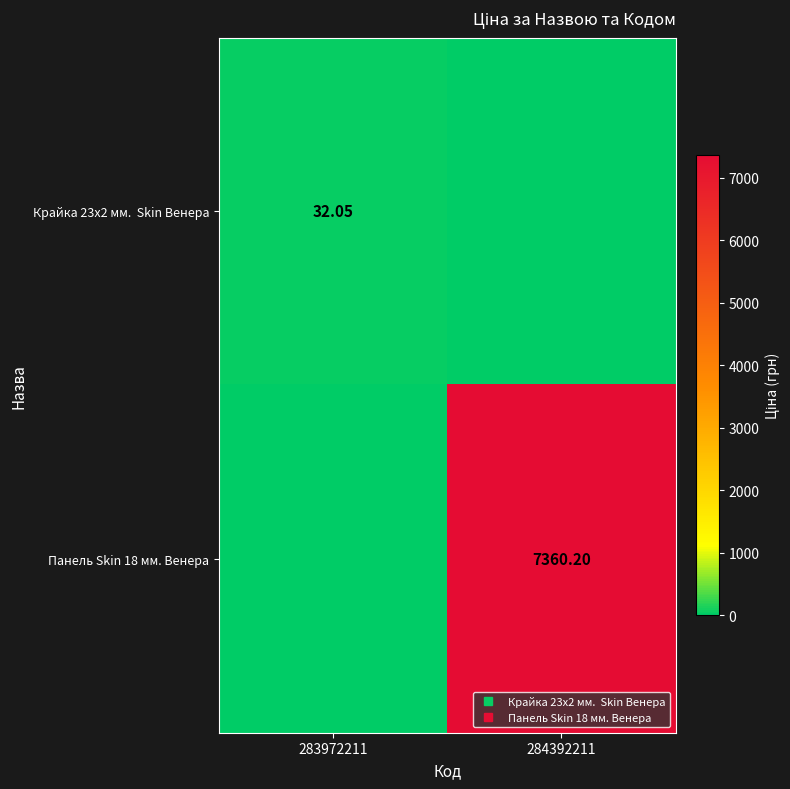

What value does the Крайка 23x2 мм. Skin Венера series have at 283972211?

32.0